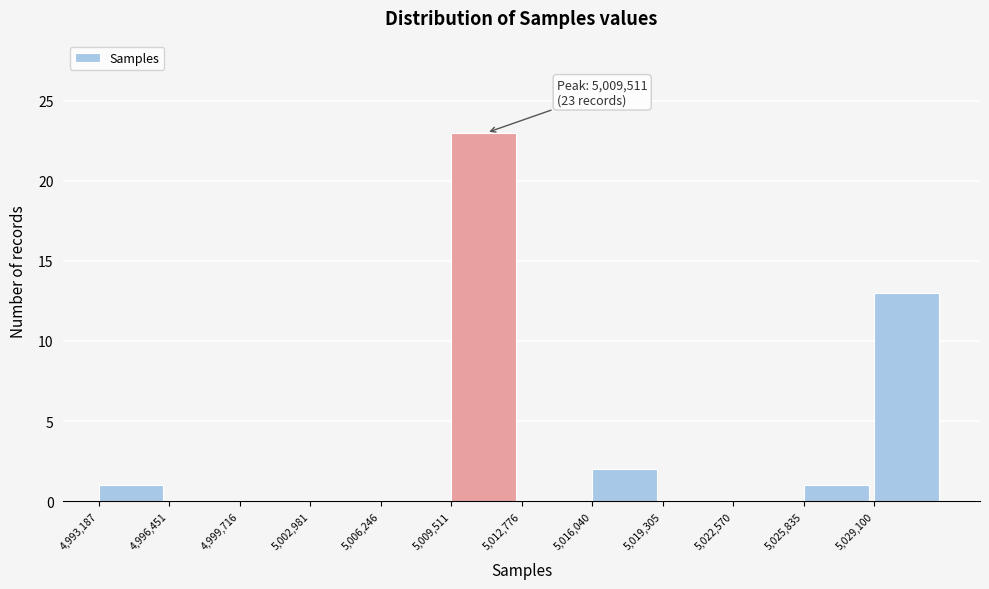

Which range on the x-axis has the tallest bar?

5009500 to 5013000